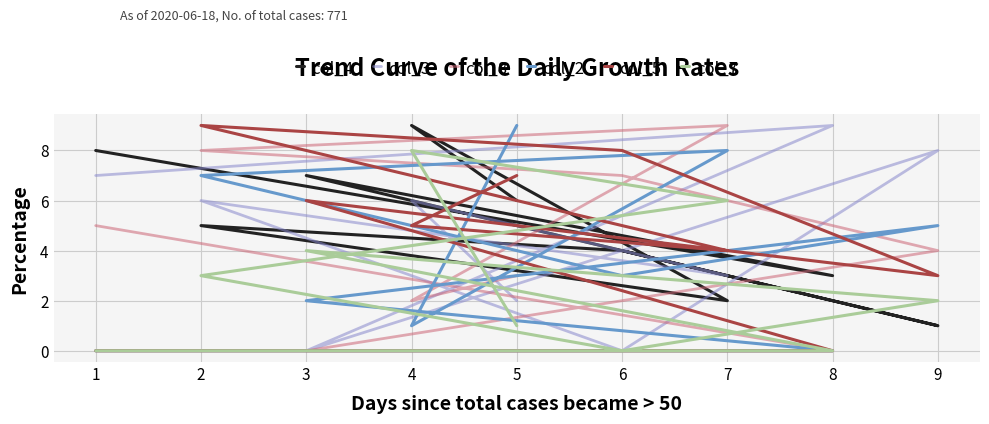

Does the chart display data point markers on the line(s)?

No